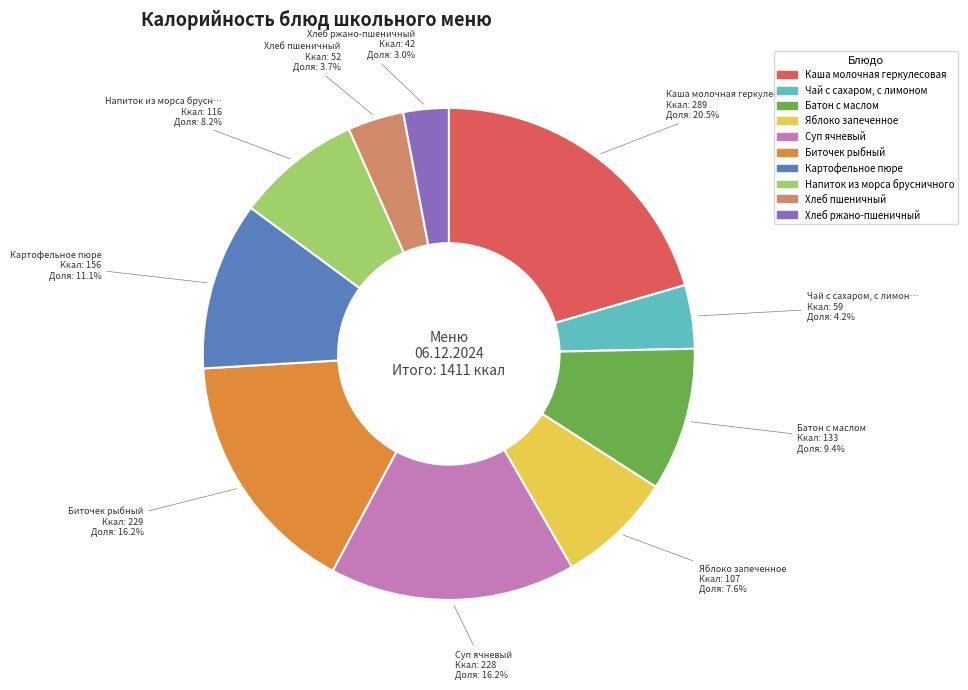

To the nearest percent, what percentage of the pie is Хлеб ржано-пшеничный?

3%